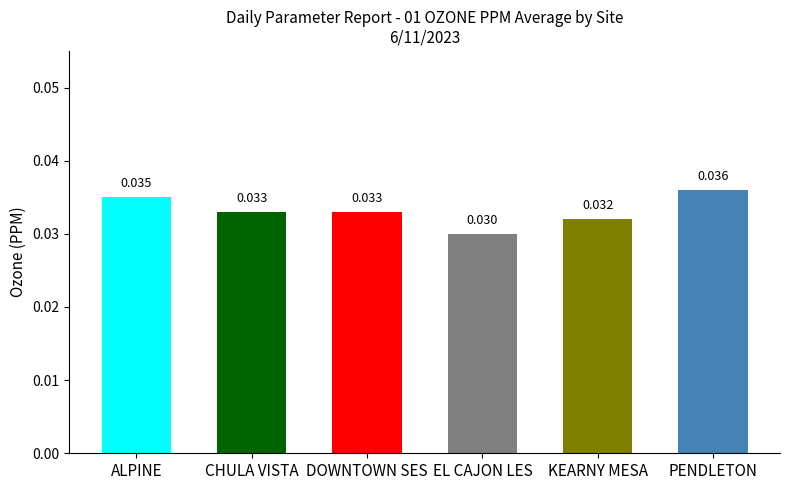

What is the label of the 3rd bar from the right?

EL CAJON LES